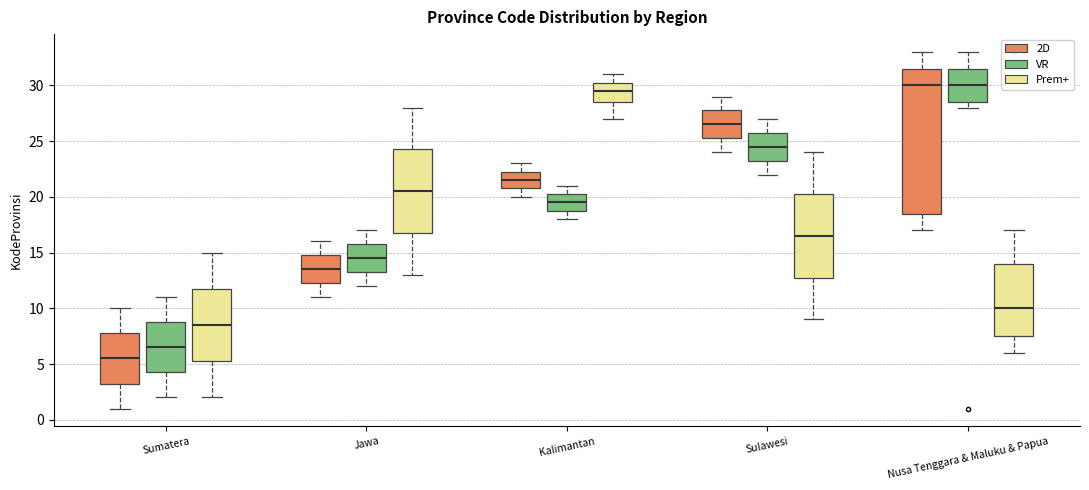

Comparing the boxes themselves (not the whiskers), which one is the tallest?

Nusa Tenggara & Maluku & Papua (2D)